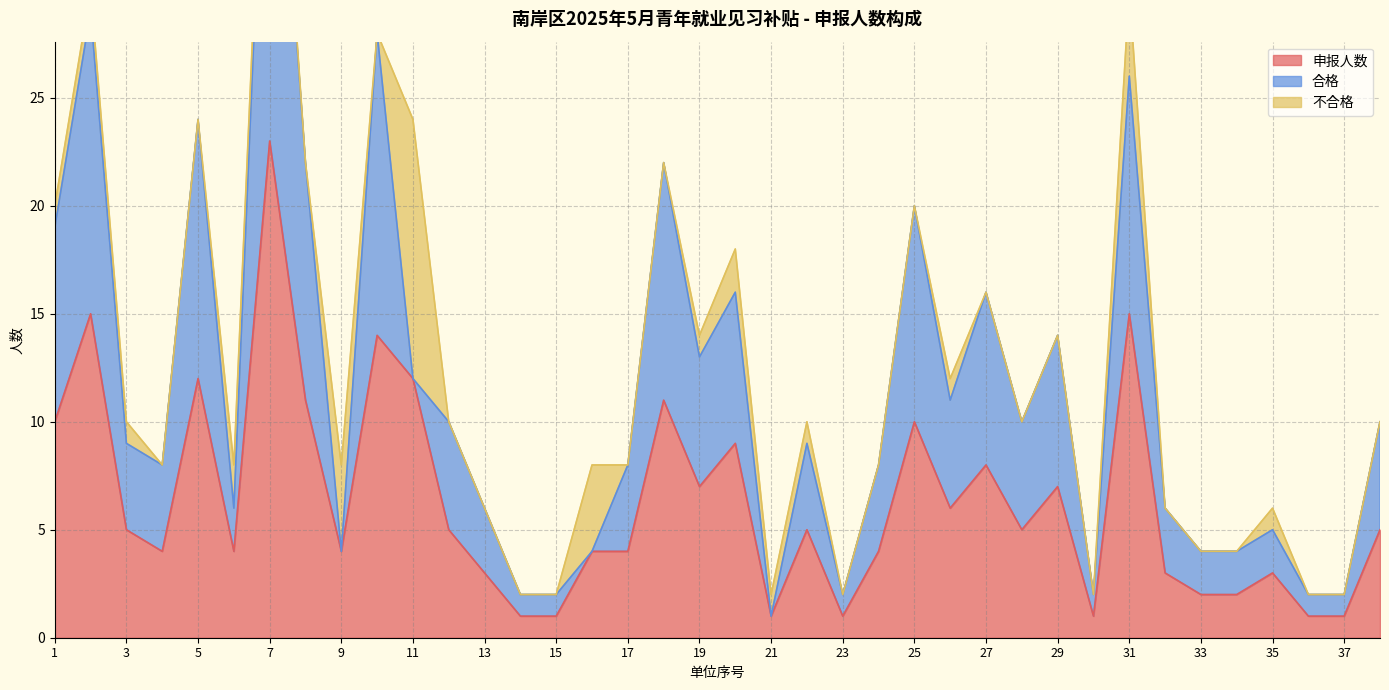

True or false: 不合格 has a value of 0 at 27.

True